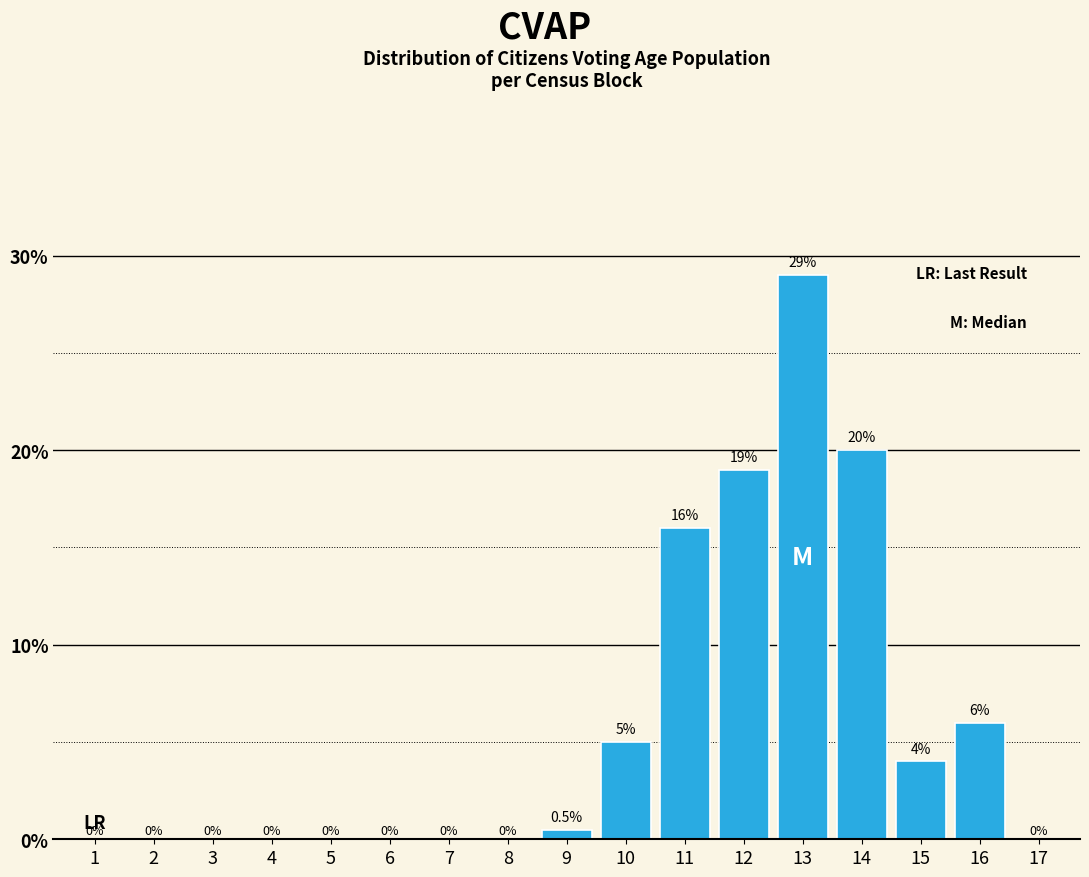

Are the bars horizontal?

No